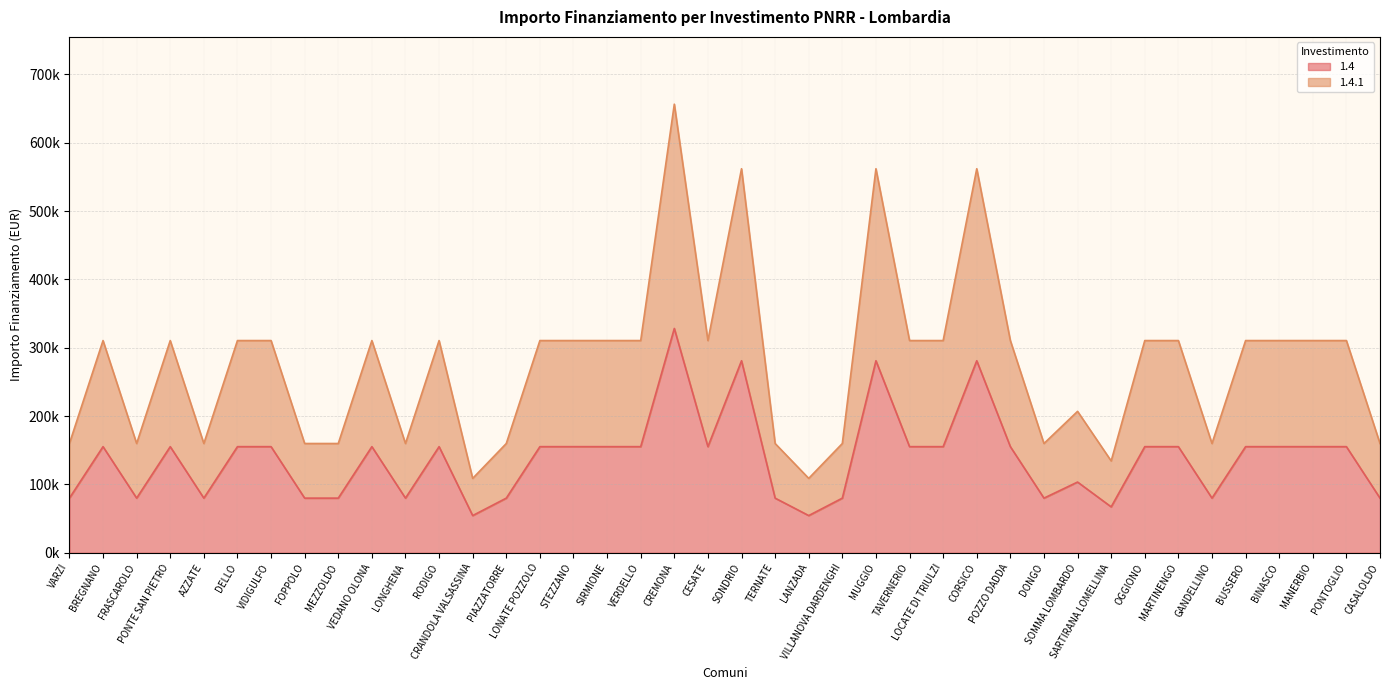

What position from the right is POZZO DADDA?

12